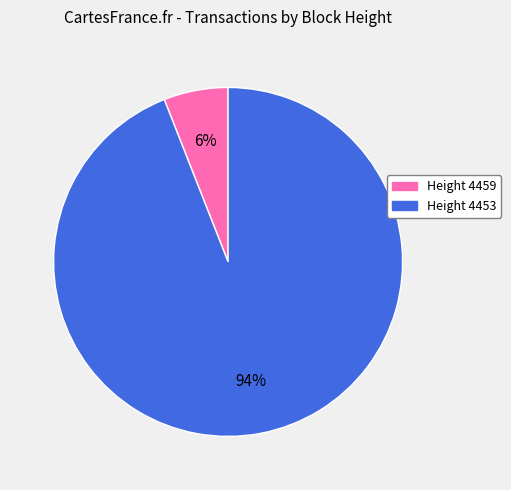

Which category accounts for the majority?

Height 4453